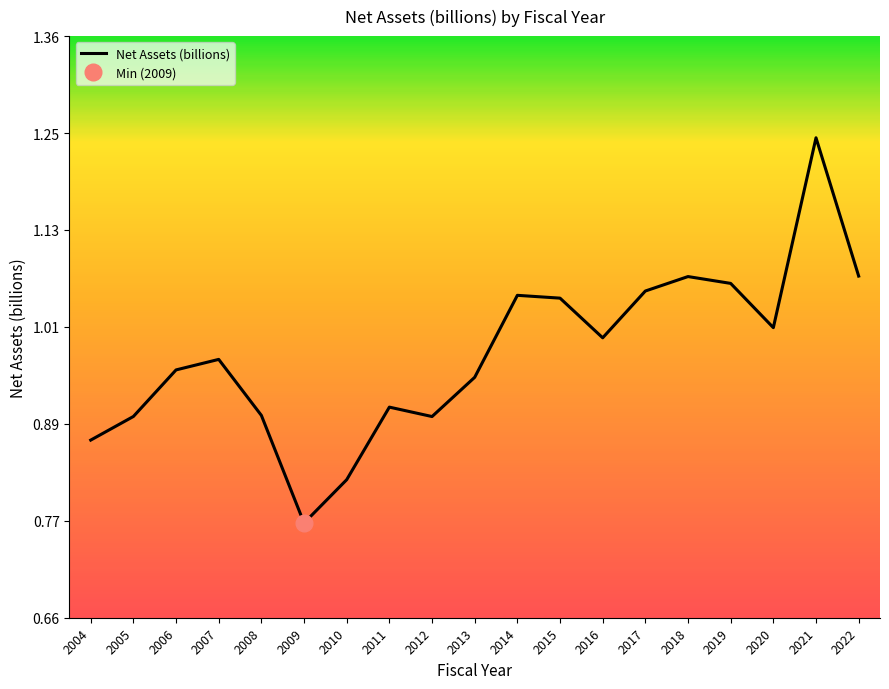

Which has a higher value, 2011 or 2004?

2011